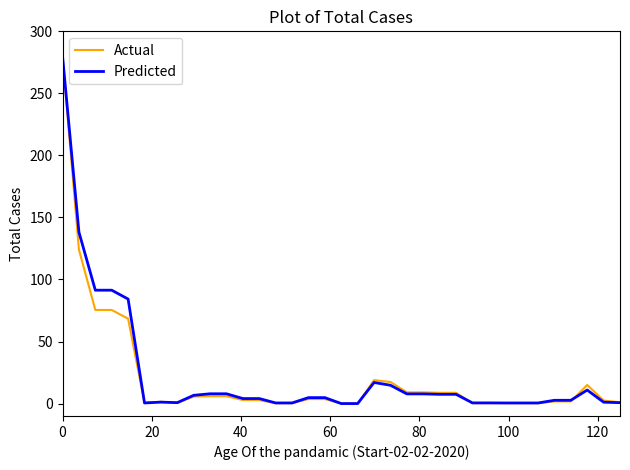

What is the highest value of the Predicted series?

280.0